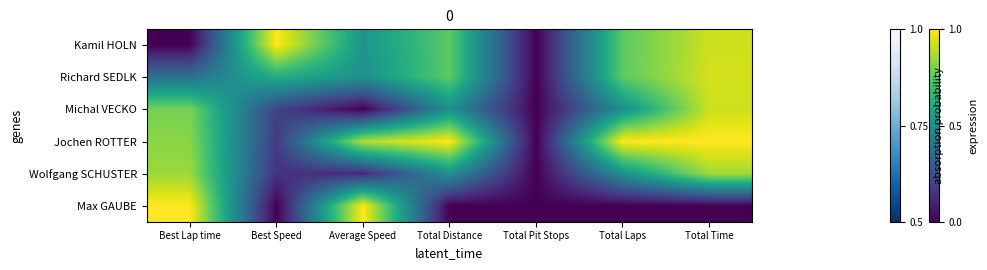

At Total Time, list the series in order from largest to smallest.

Jochen ROTTER, Richard SEDLK, Michal VECKO, Kamil HOLN, Wolfgang SCHUSTER, Max GAUBE